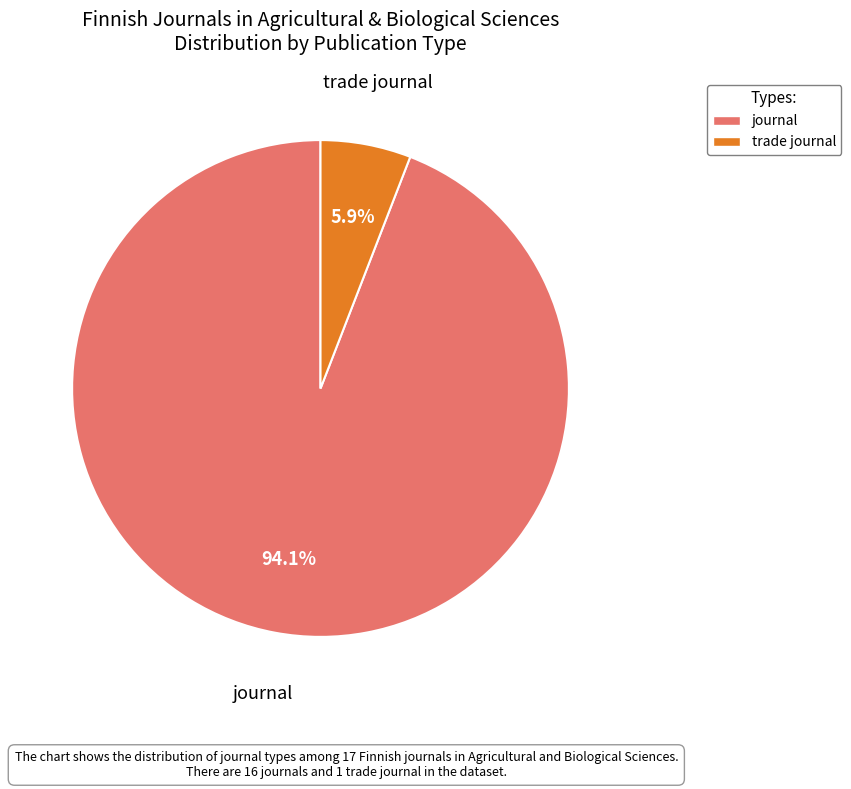

The trade journal slice represents 6% of the pie. True or false?

True